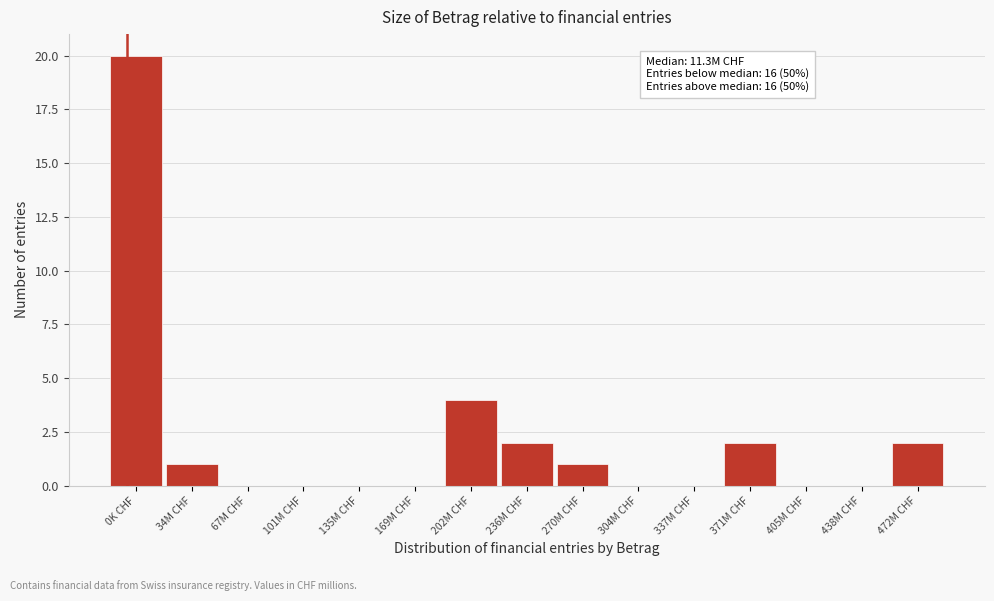

Reading left to right, list all the values displayed in this chart.

0K CHF=20	34M CHF=1	67M CHF=0	101M CHF=0	135M CHF=0	169M CHF=0	202M CHF=4	236M CHF=2	270M CHF=1	304M CHF=0	337M CHF=0	371M CHF=2	405M CHF=0	438M CHF=0	472M CHF=2